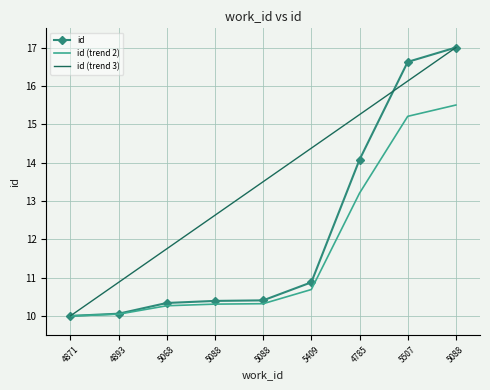

What are all the series names shown in the legend?

id, id (trend 2), id (trend 3)